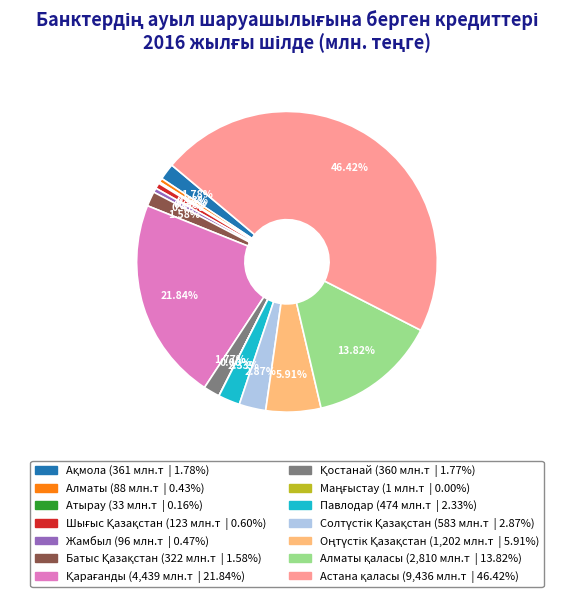

Does any single category account for the majority?

No